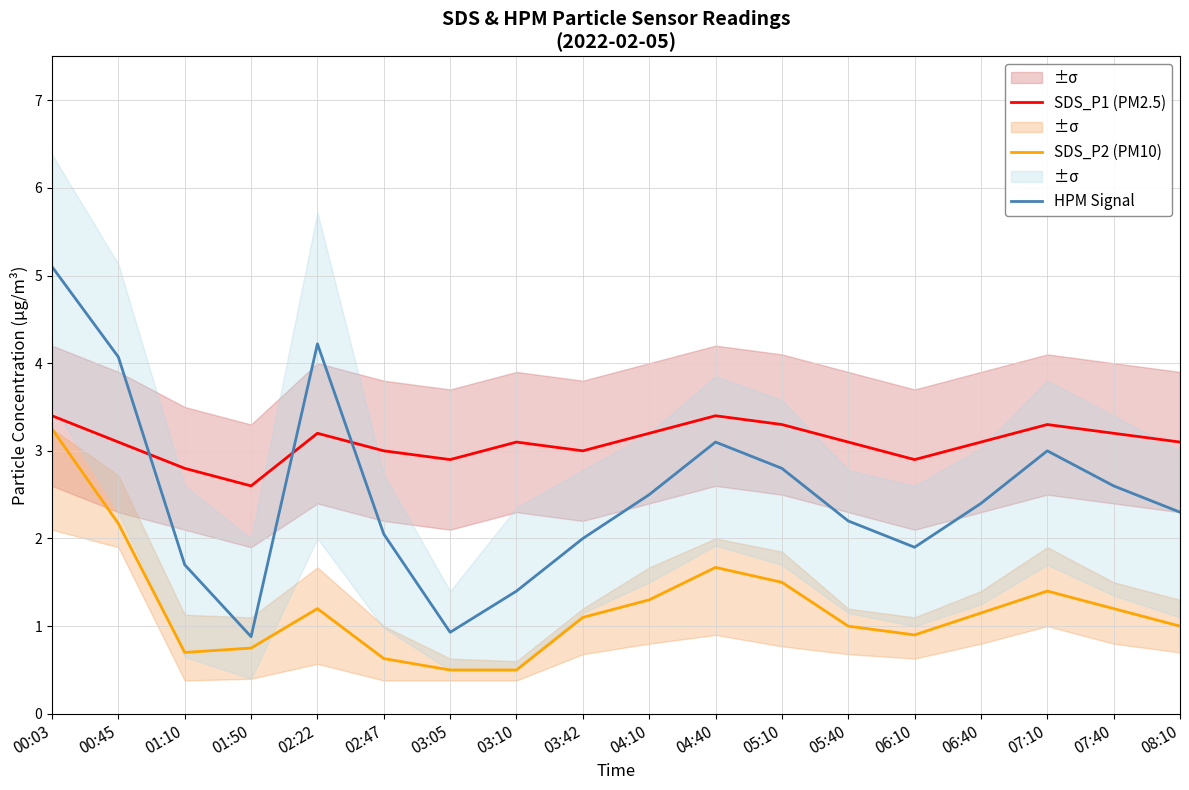

Which series has the largest total across all categories?

SDS_P1 (PM2.5)